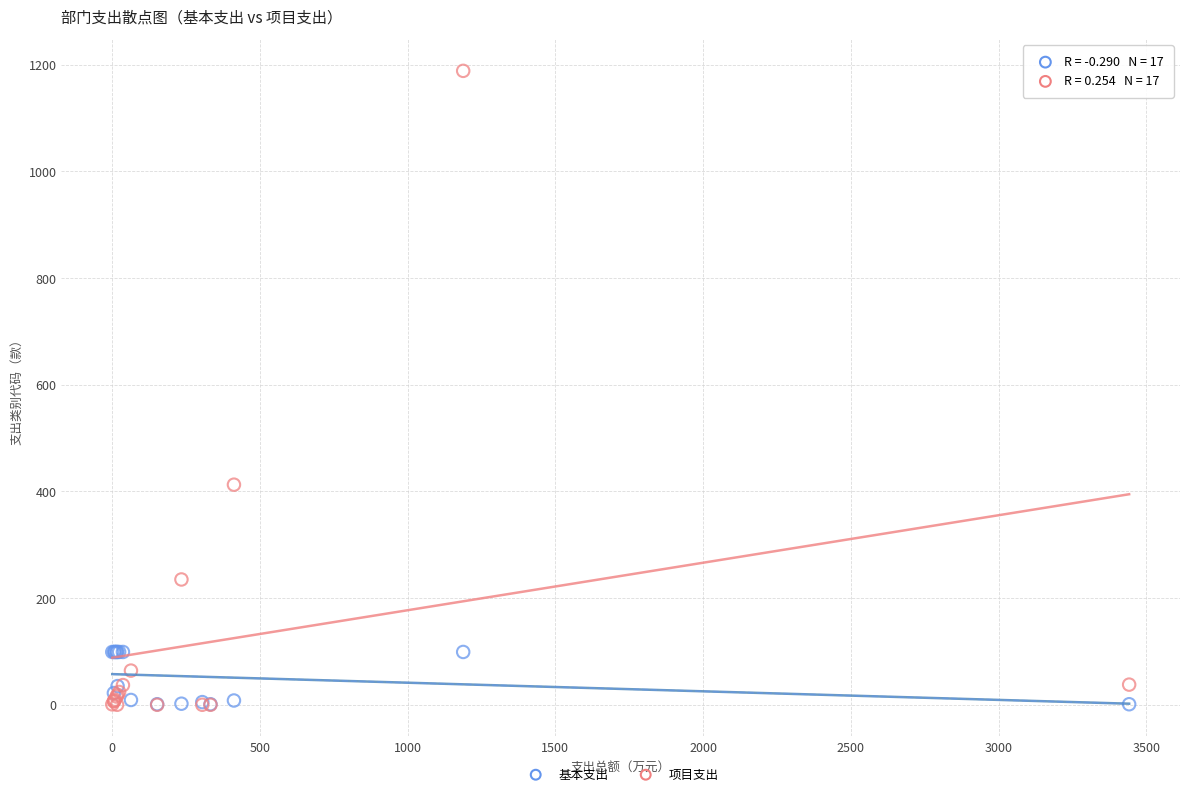

What are all the series names shown in the legend?

基本支出, 项目支出